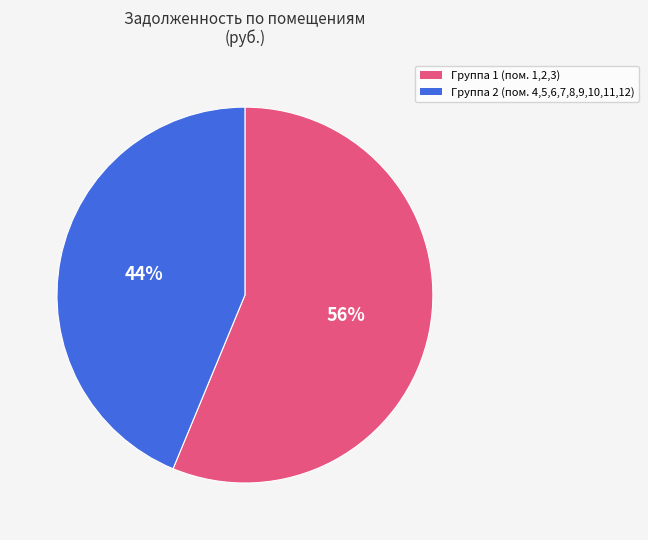

To the nearest percent, what is the average slice percentage?

50%